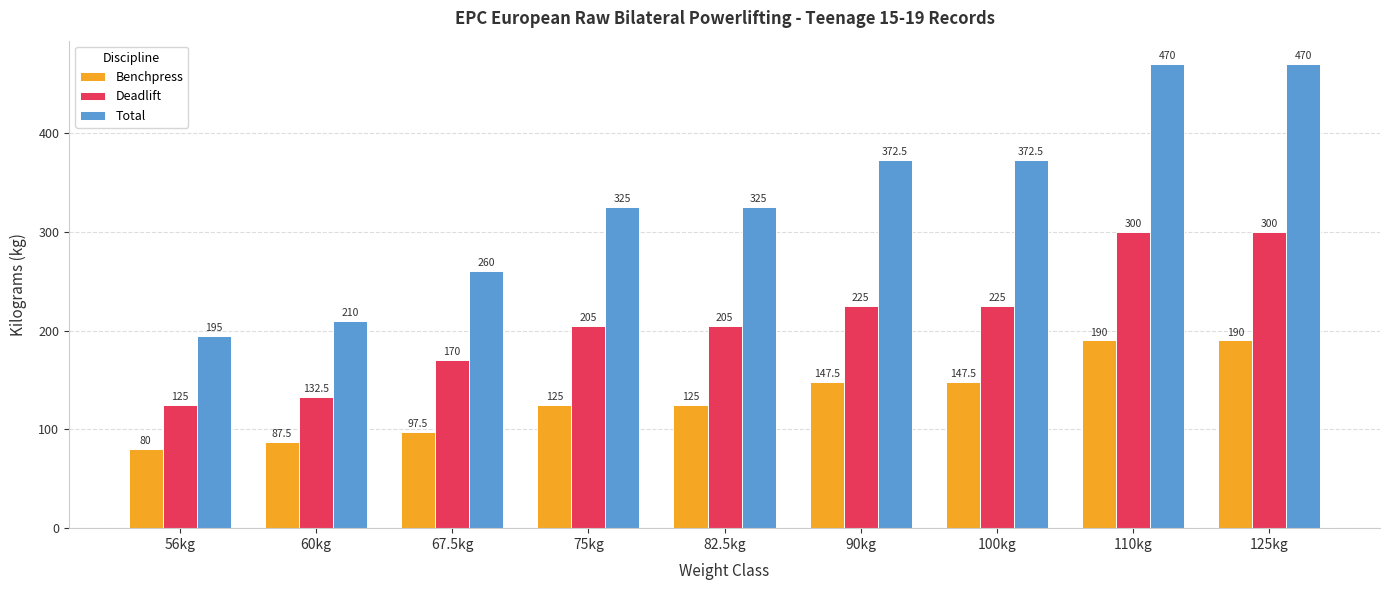

How many groups of bars are there?

9